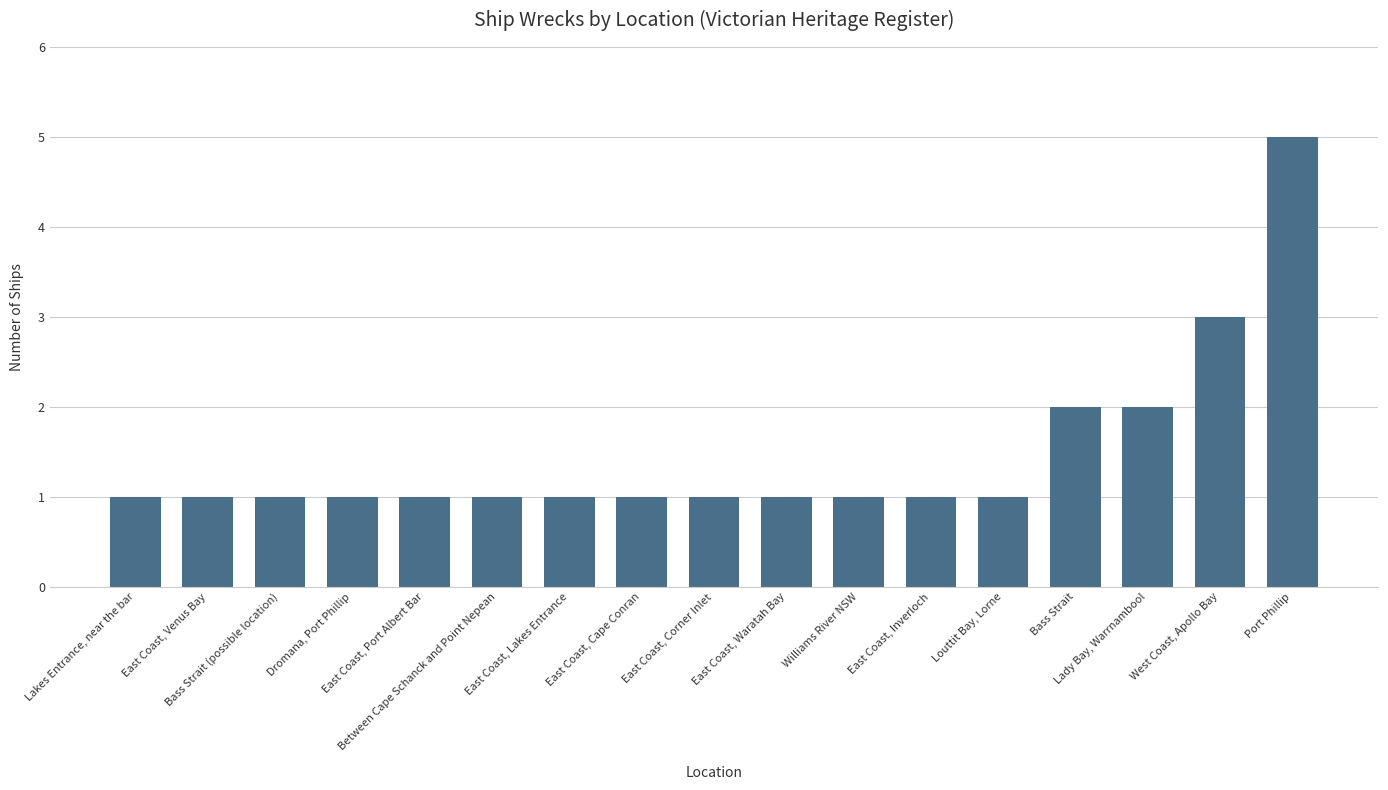

Reading left to right, list all the values displayed in this chart.

Lakes Entrance, near the bar=1	East Coast, Venus Bay=1	Bass Strait (possible location)=1	Dromana, Port Phillip=1	East Coast, Port Albert Bar=1	Between Cape Schanck and Point Nepean=1	East Coast, Lakes Entrance=1	East Coast, Cape Conran=1	East Coast, Corner Inlet=1	East Coast, Waratah Bay=1	Williams River NSW=1	East Coast, Inverloch=1	Louttit Bay, Lorne=1	Bass Strait=2	Lady Bay, Warrnambool=2	West Coast, Apollo Bay=3	Port Phillip=5